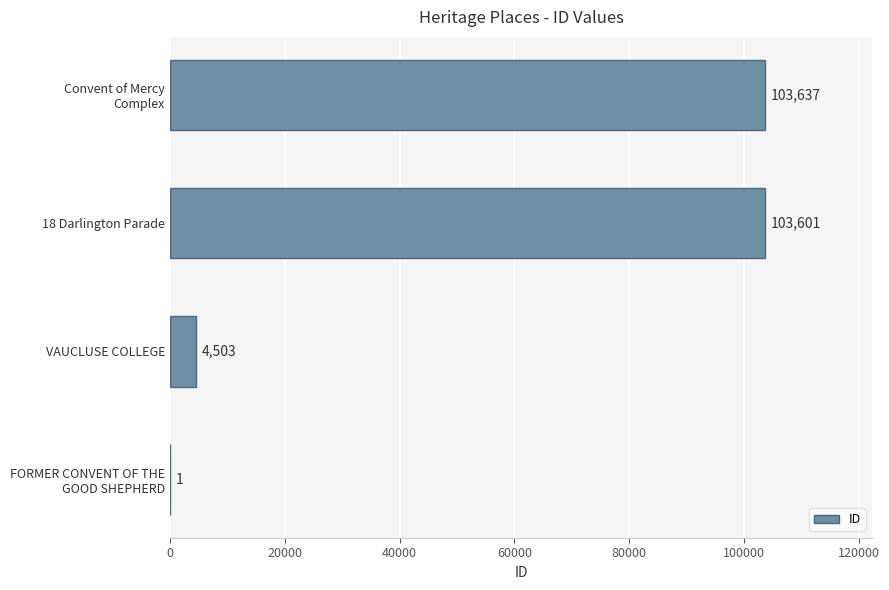

Which category has the highest value across all series?

Convent of Mercy
Complex